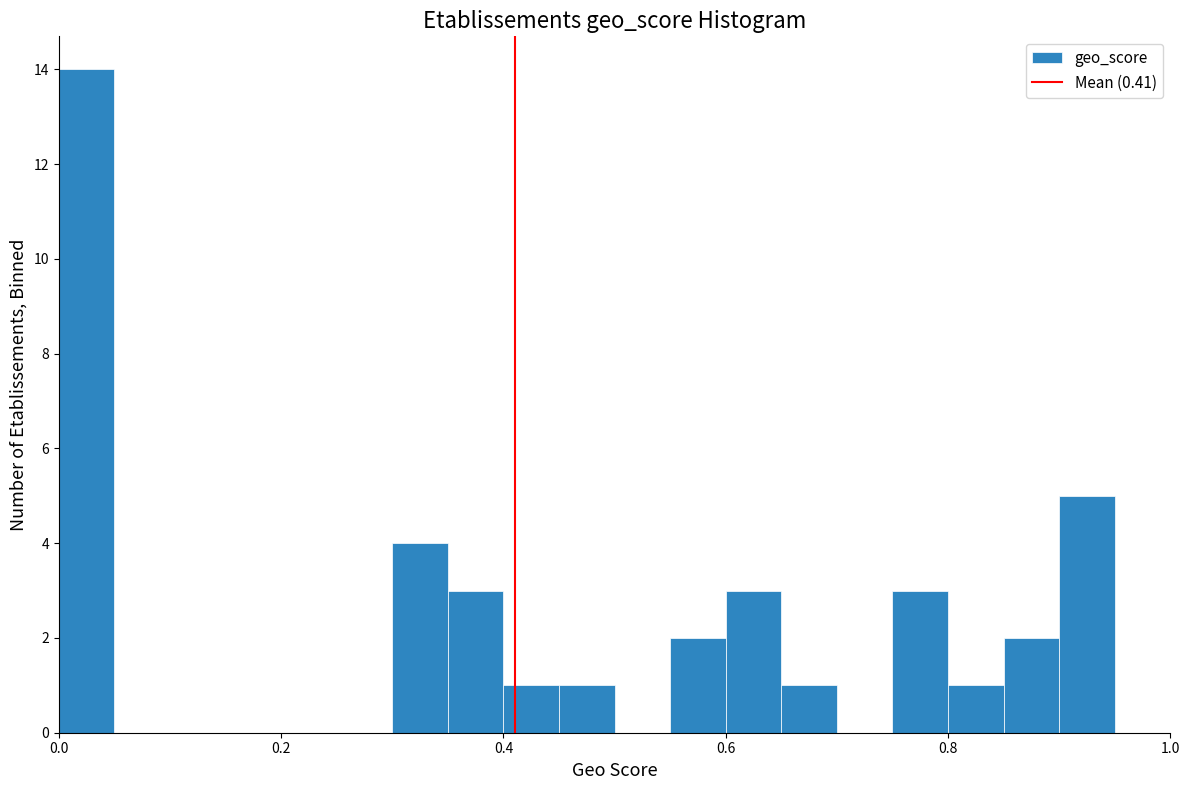

Around what value on the x-axis is the tallest bar? Give the approximate position of its centre, as read against the axis.

0.02